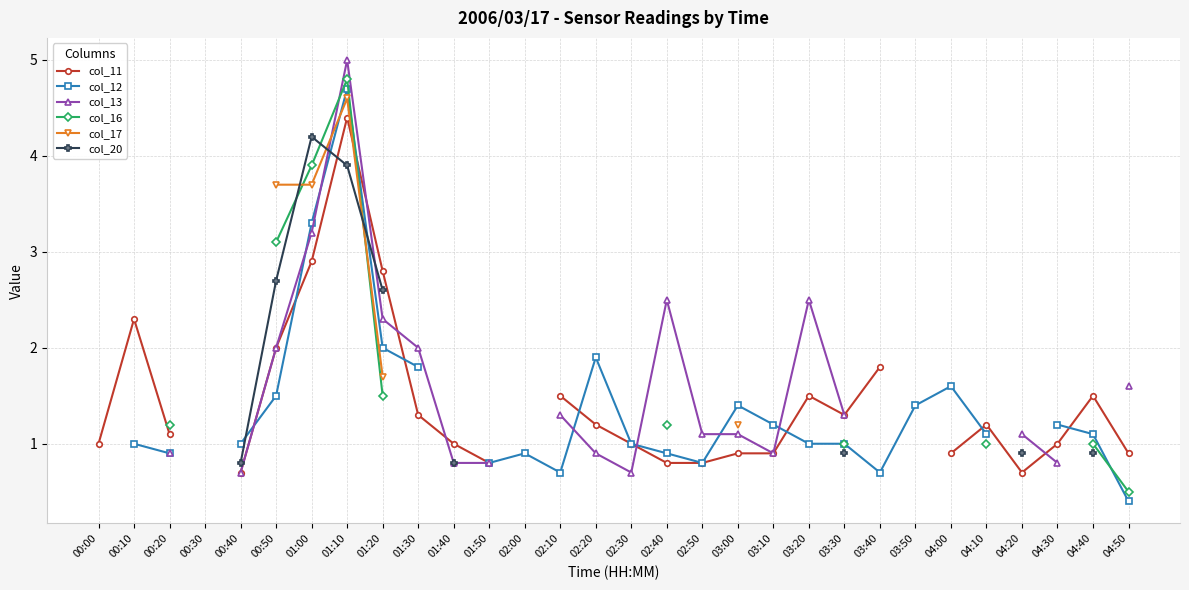

Where does the col_12 series first go above 1?

00:50